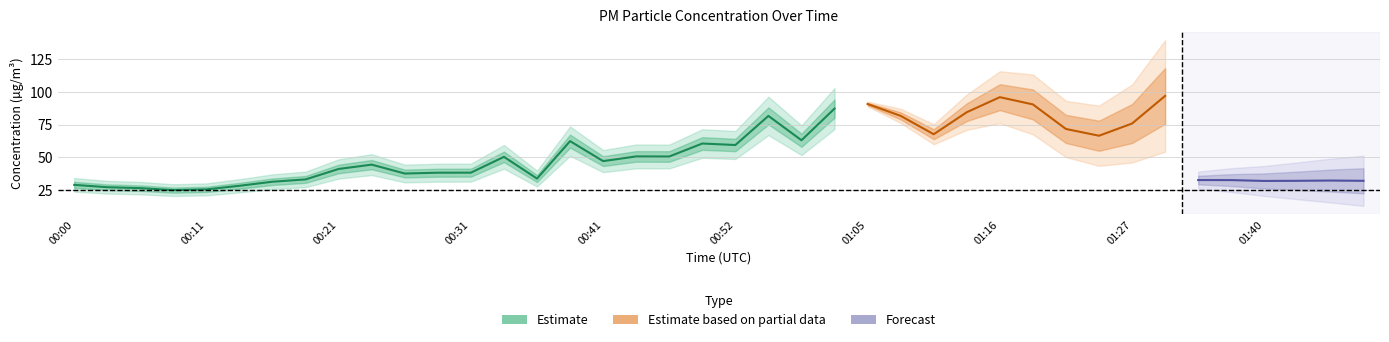

What position from the left is 00:36?

15